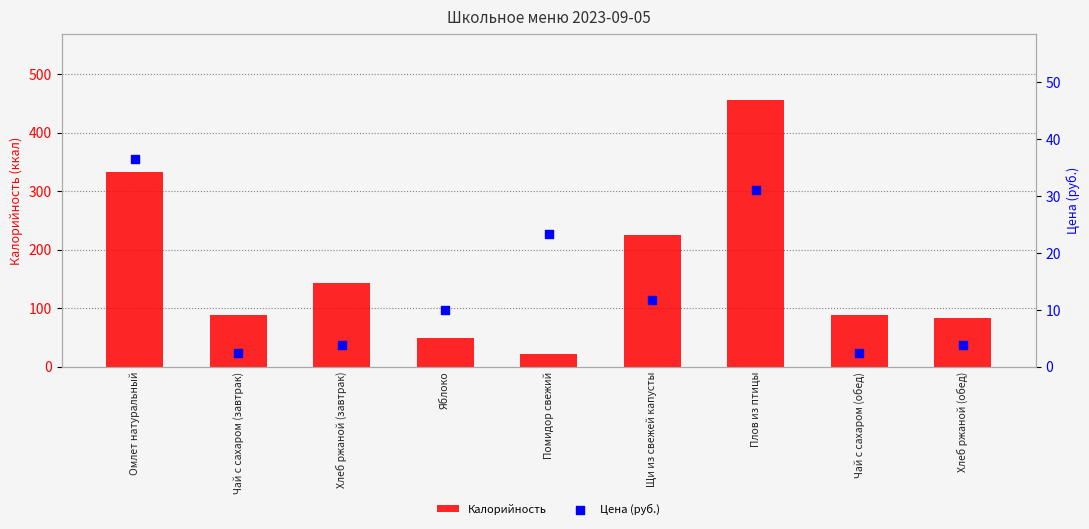

Which series reaches the minimum Y coordinate?

Цена (руб.)